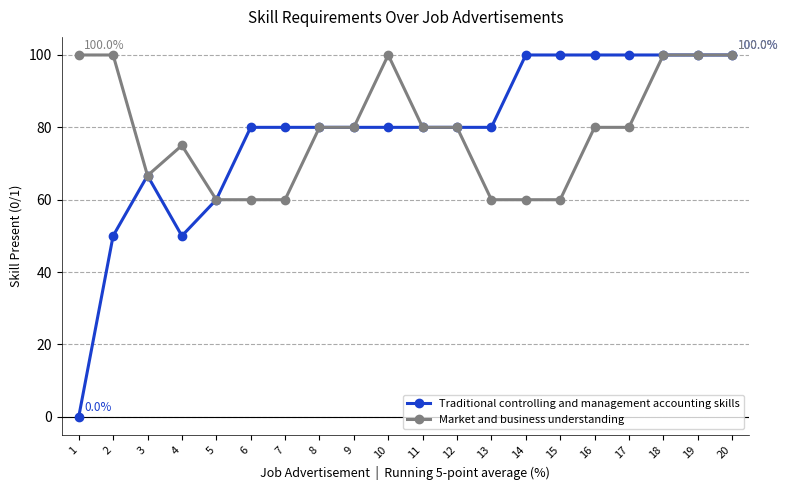

What is the average value of the Market and business understanding series?

79.1